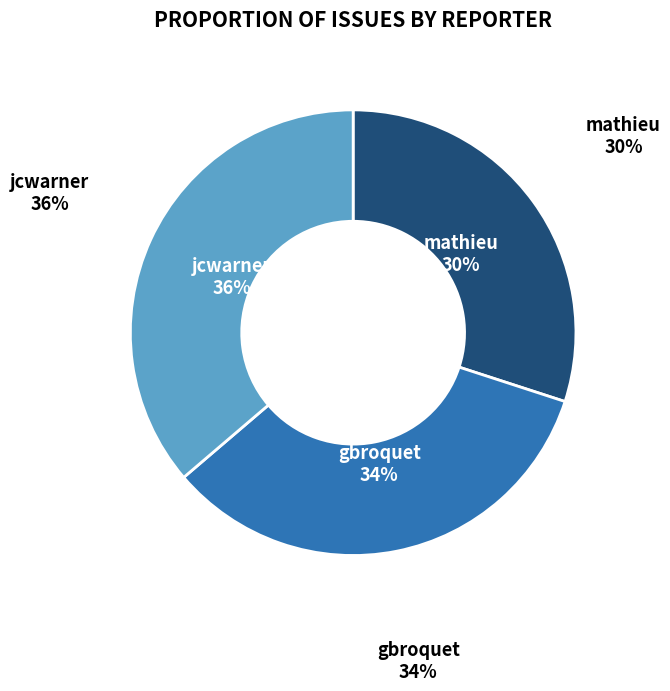

To the nearest percent, what percentage of the pie is gbroquet?

34%